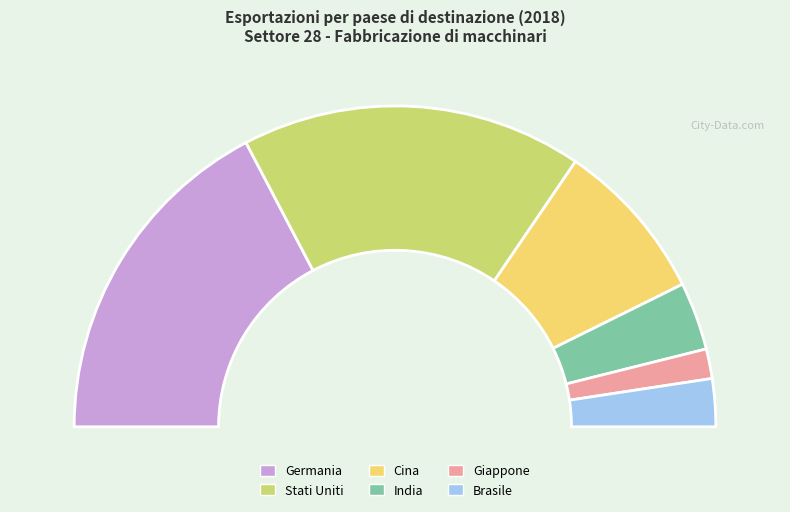

Is Stati Uniti the majority of the pie?

No